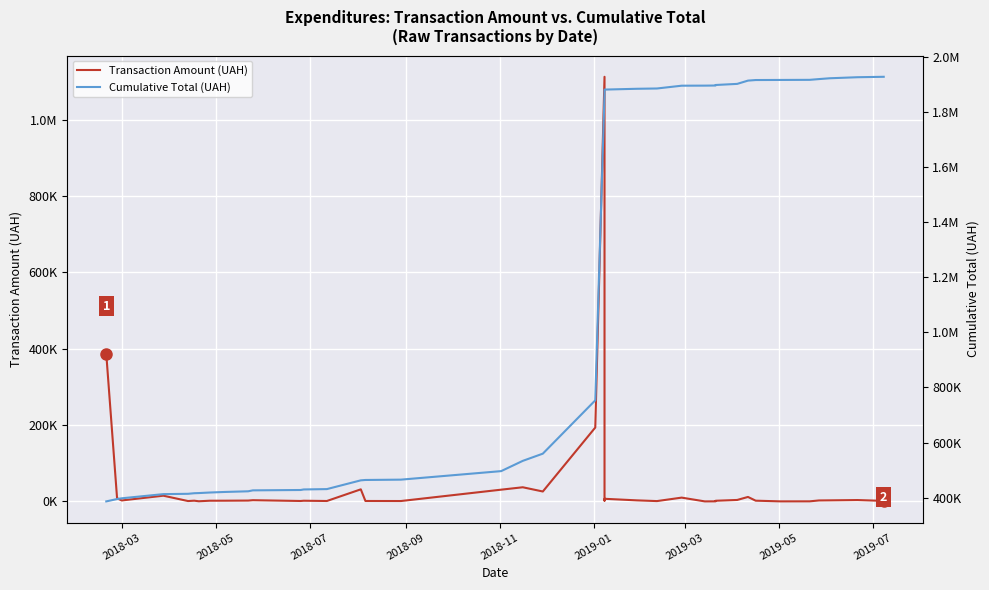

How many values in the Cumulative Total (UAH) series exceed 753069?

20